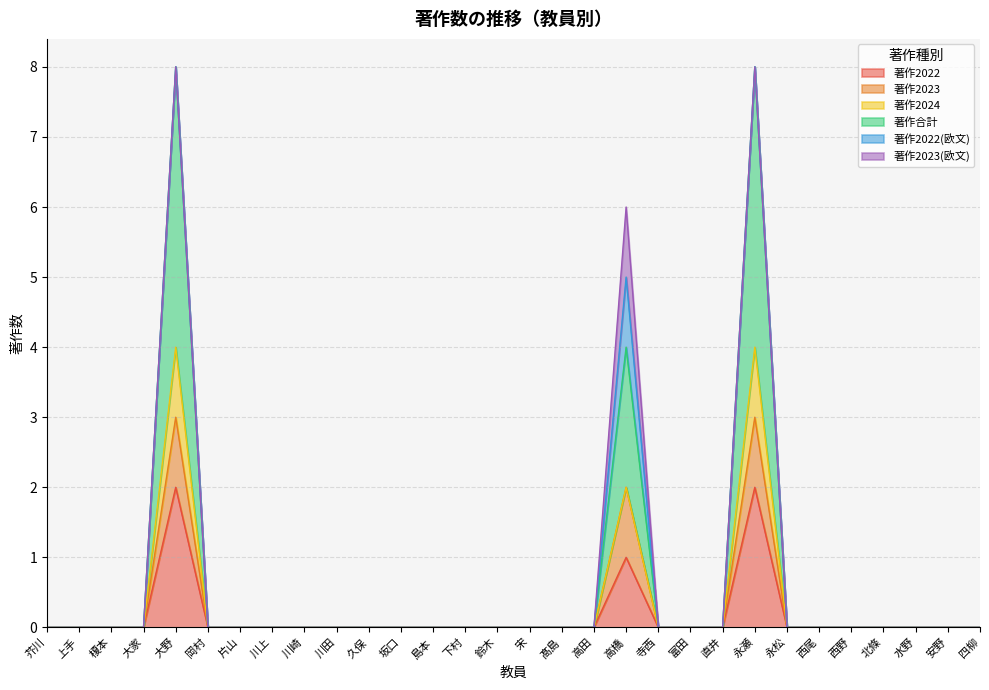

Does the chart display data point markers on the line(s)?

No